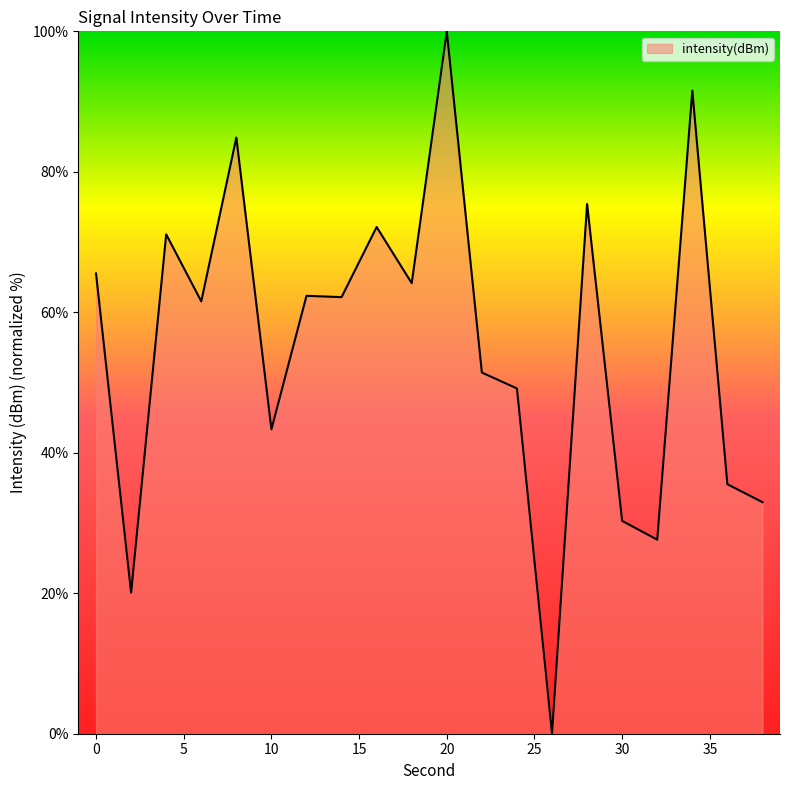

What is the difference between the maximum and minimum values?

100.0